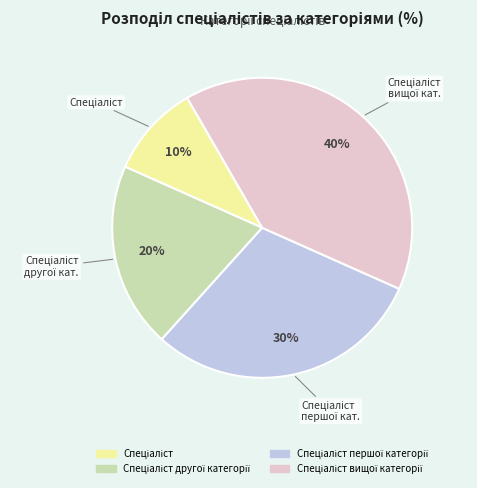

Is there any slice that represents more than half of the pie?

No